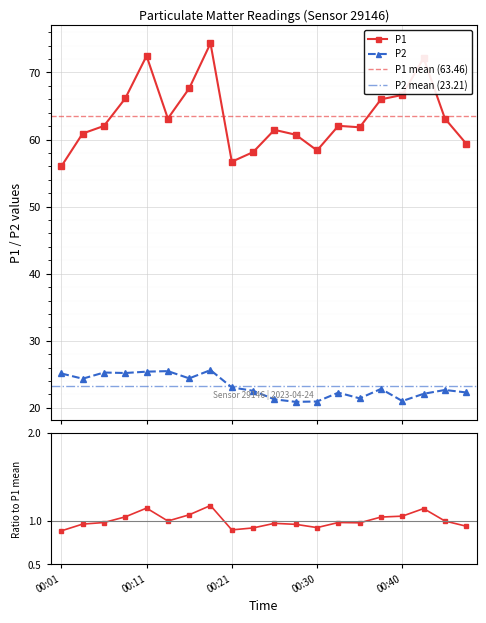

True or false: P1 and P2 intersect in this chart.

False